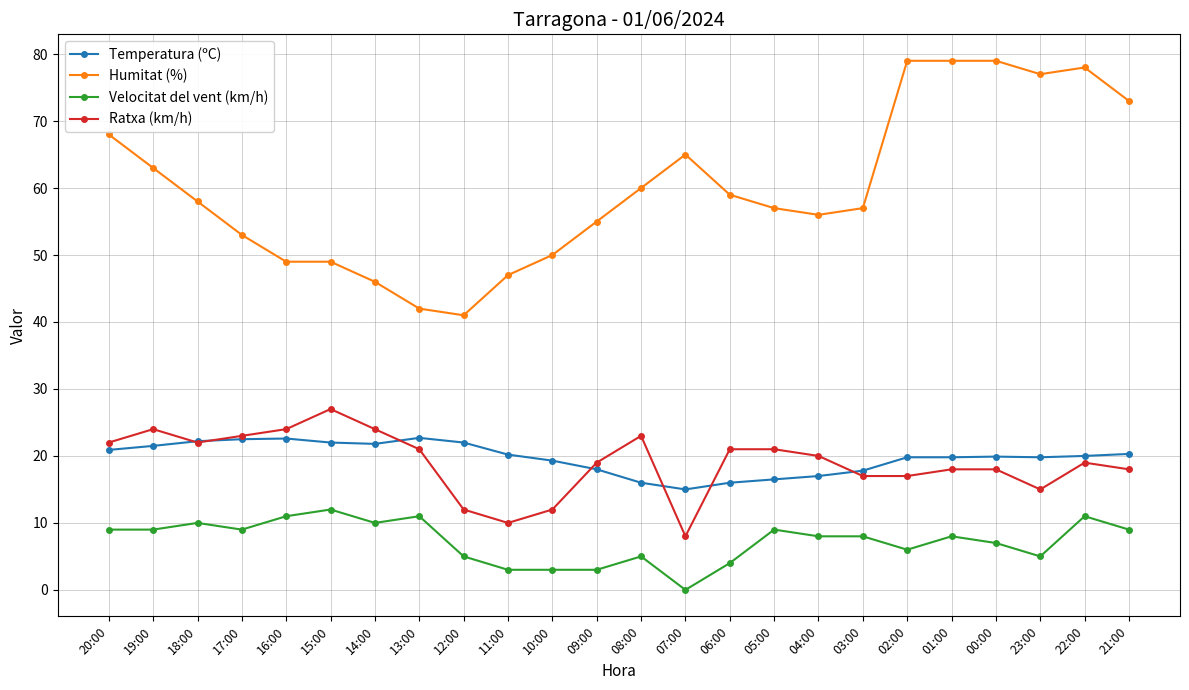

What are all the series names shown in the legend?

Temperatura (ºC), Humitat (%), Velocitat del vent (km/h), Ratxa (km/h)